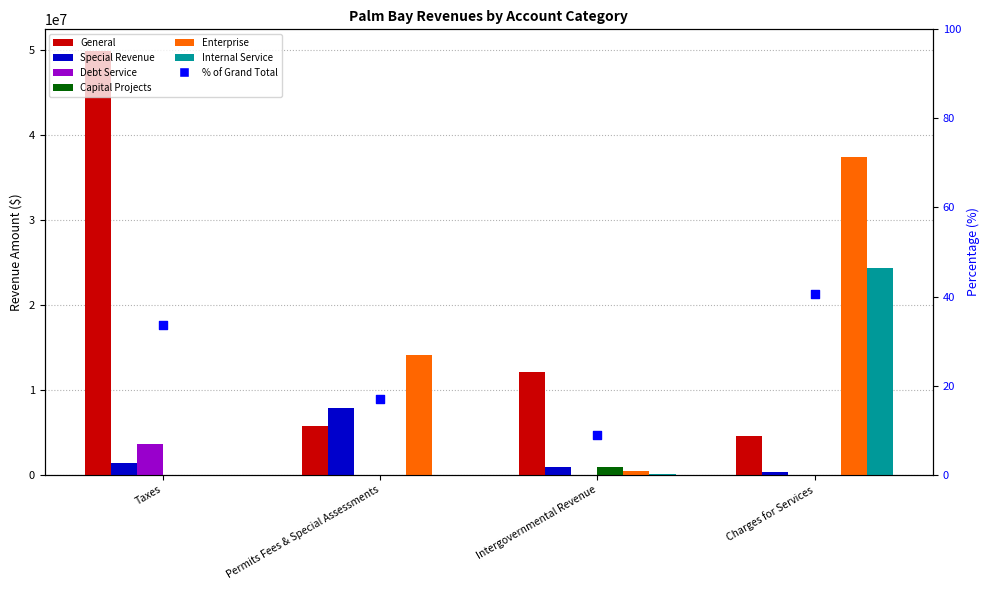

Which series contains the highest Y value?

General